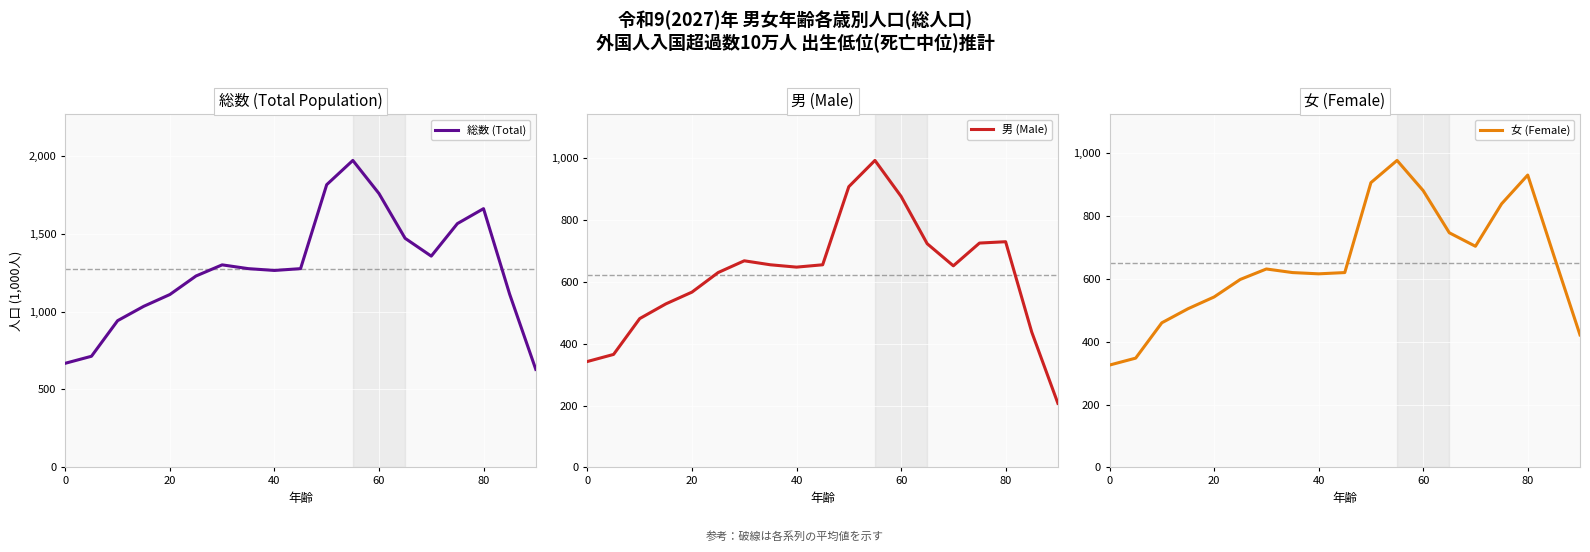

True or false: 総数 (Total) has a value of 668.3 at 0.

True